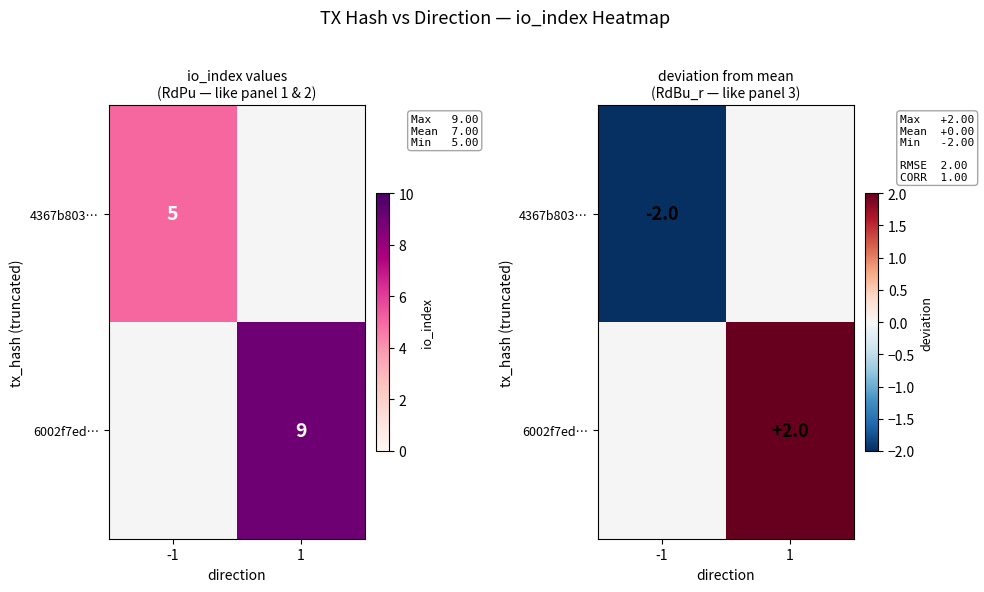

List the labels in order of 6002f7ed… value, smallest first.

-1, 1